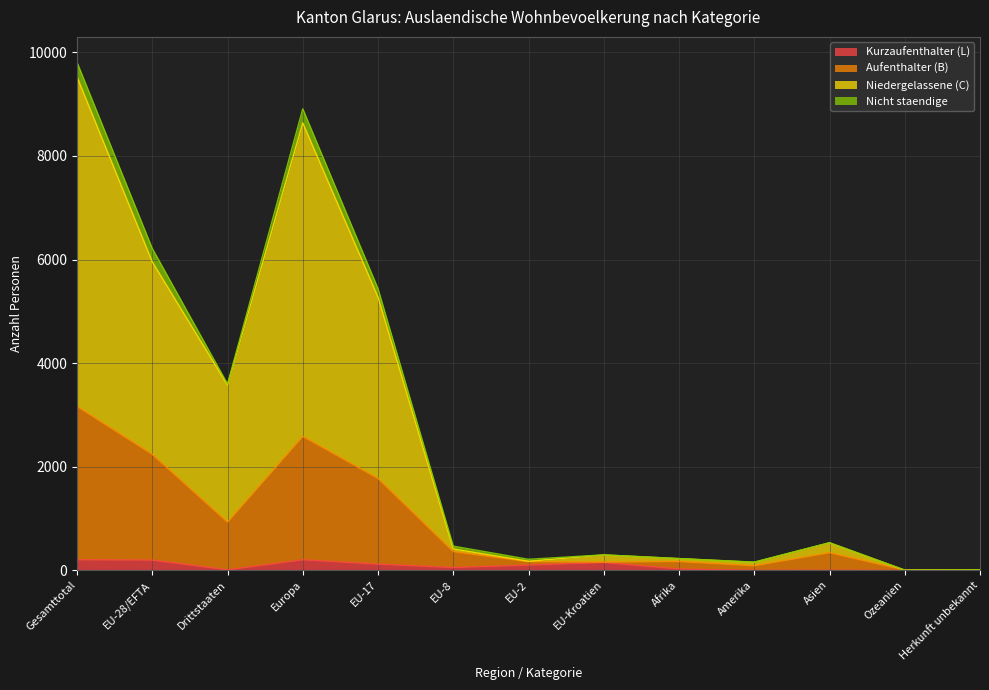

How many data points does each series have?

13